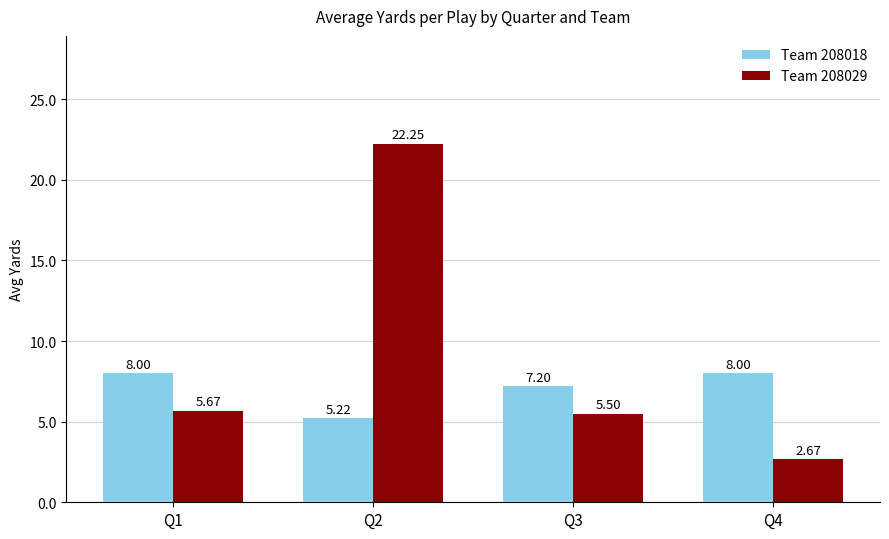

What is the difference between the maximum and minimum values in the Team 208018 series?

2.8